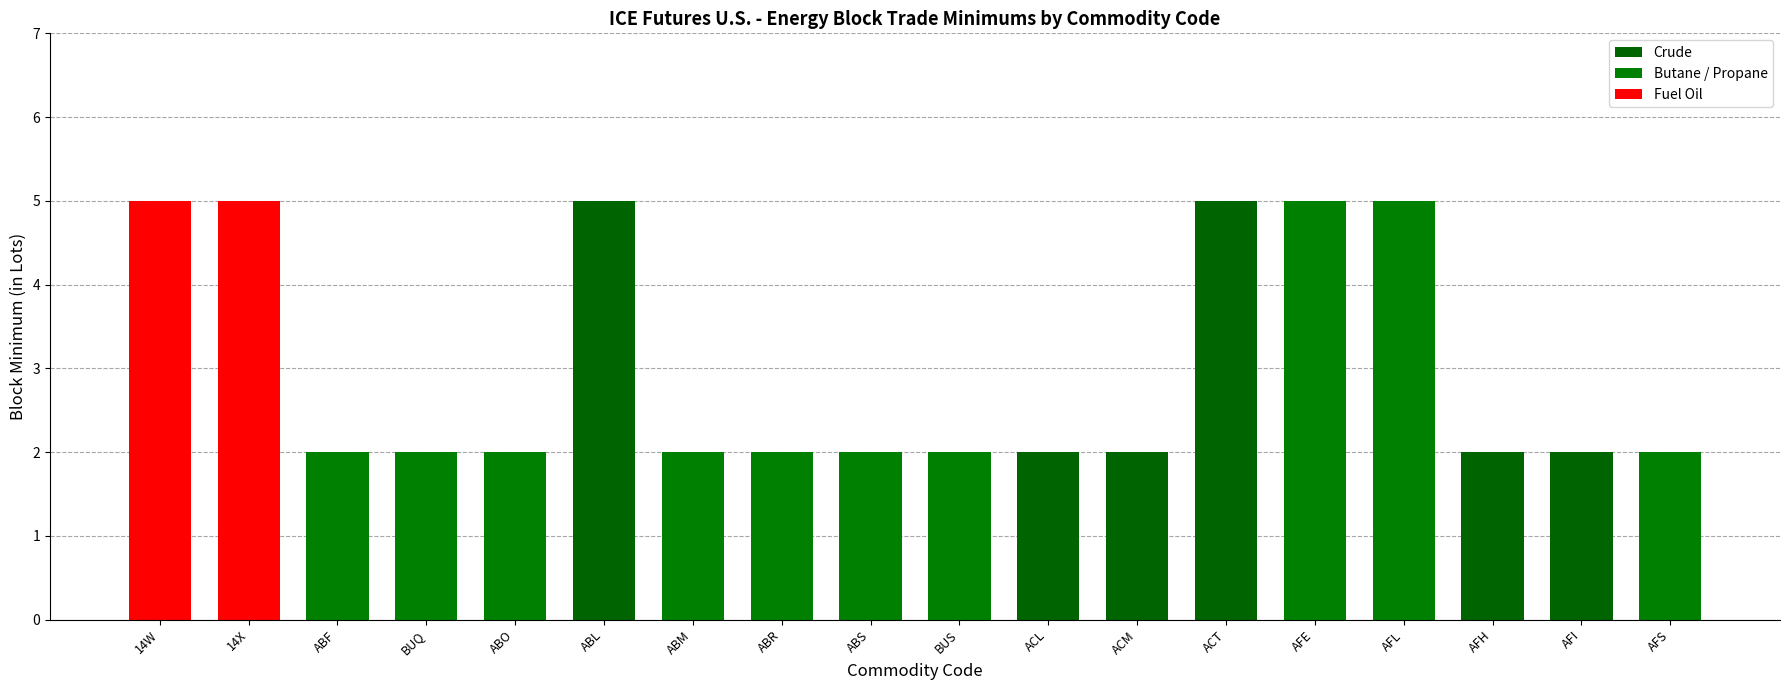

How many bars are there in total?

18